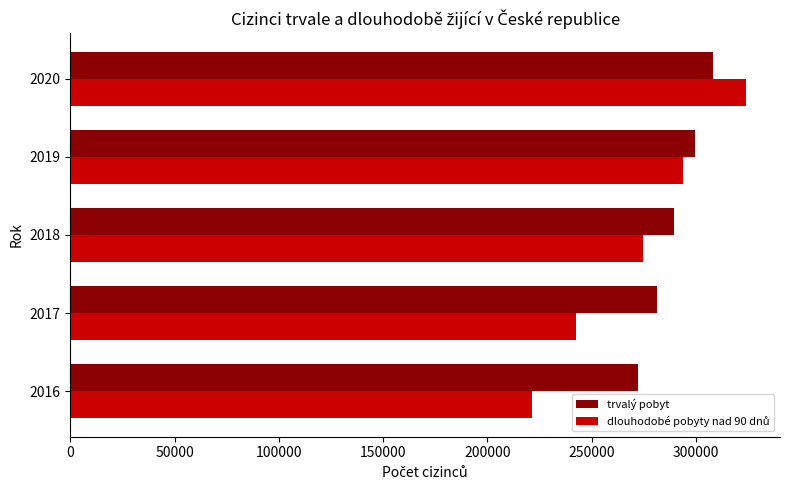

What is the difference between the highest and lowest values at 2017?

38836